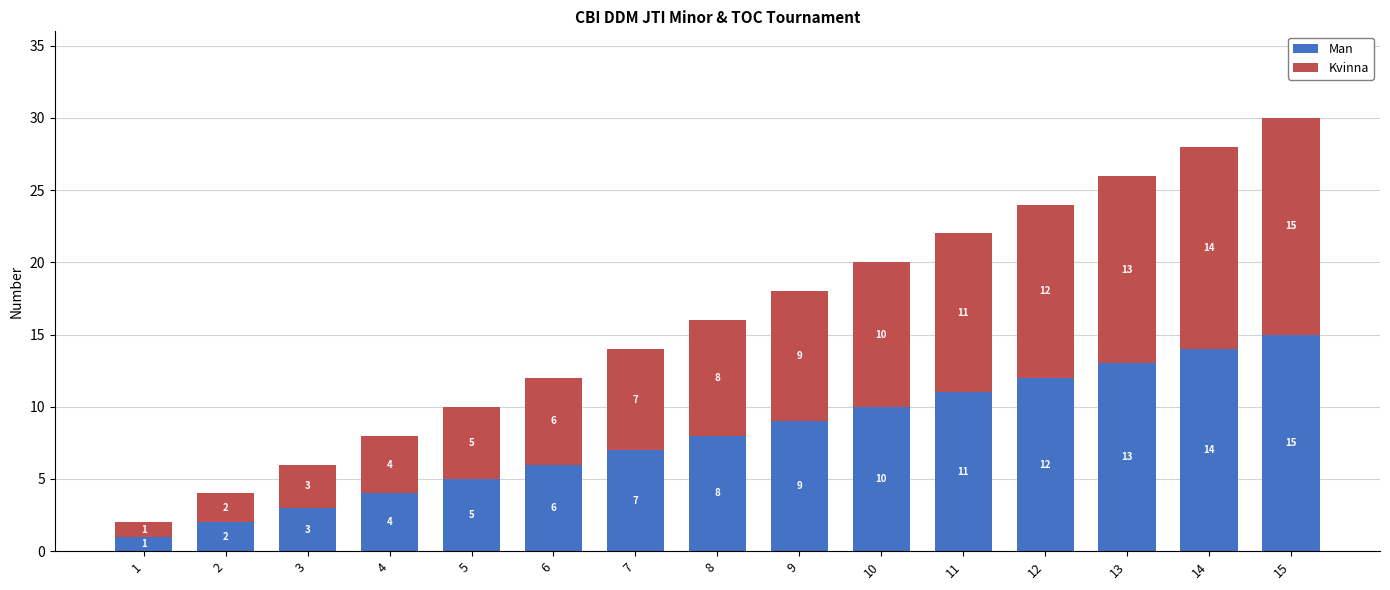

How many bars are there in total?

15